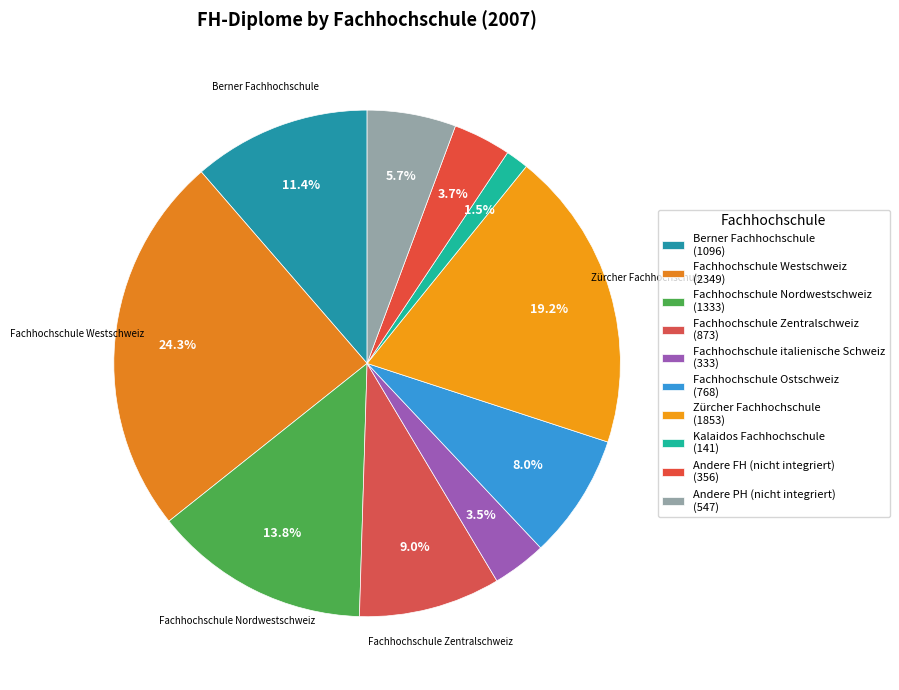

Count the number of slices in the pie.

10